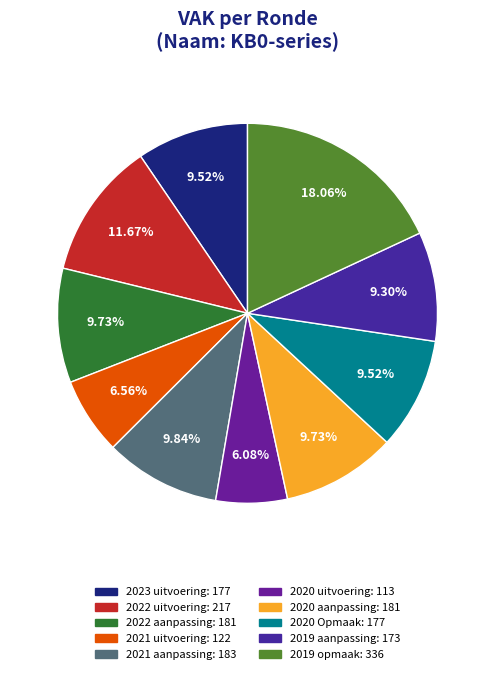

Does any single category account for the majority?

No